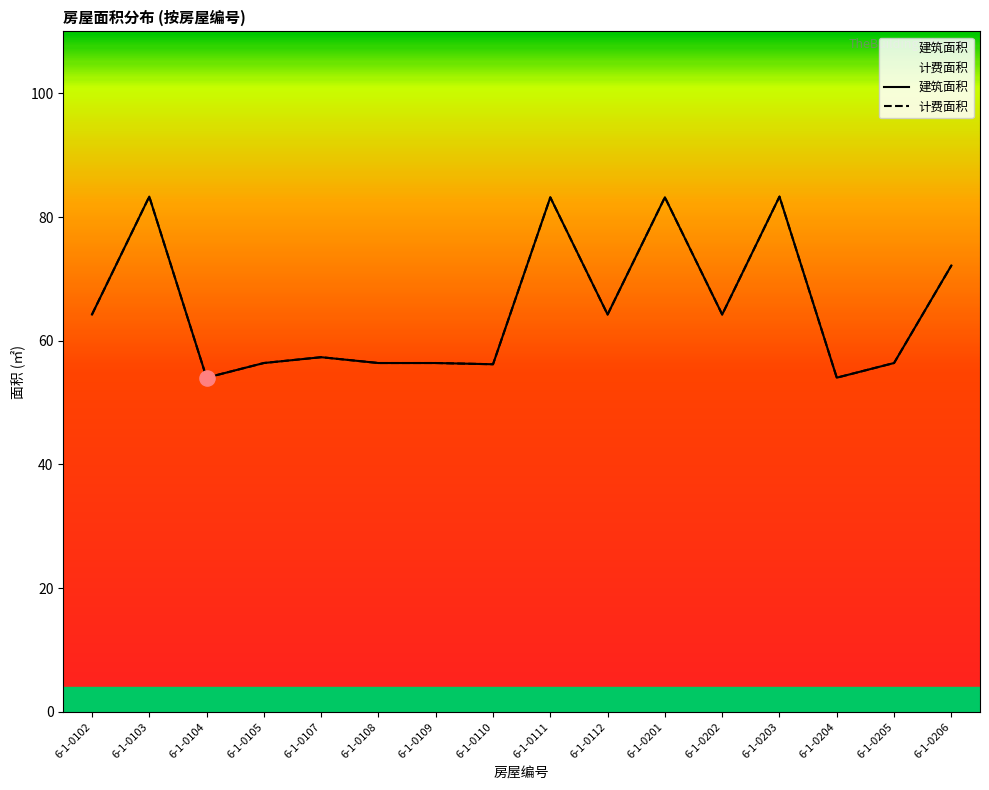

What are all the series names shown in the legend?

建筑面积, 计费面积